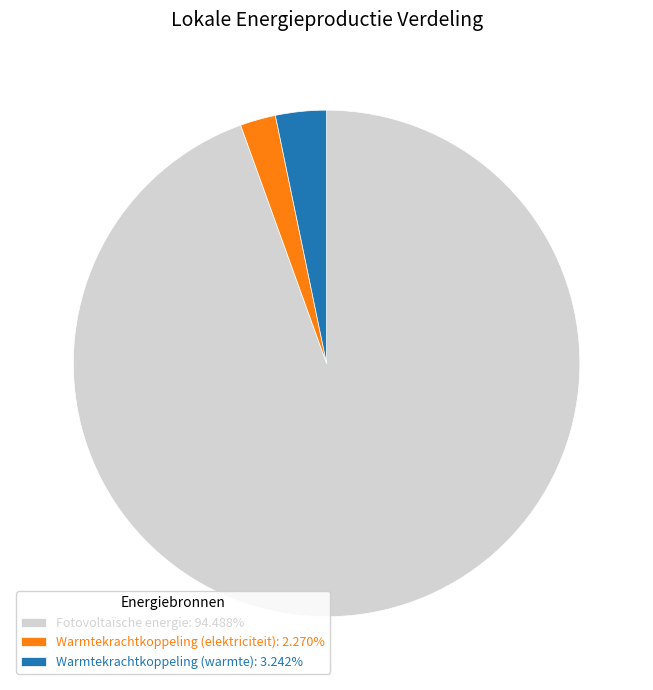

Is Warmtekrachtkoppeling (elektriciteit): 2.270% the majority of the pie?

No